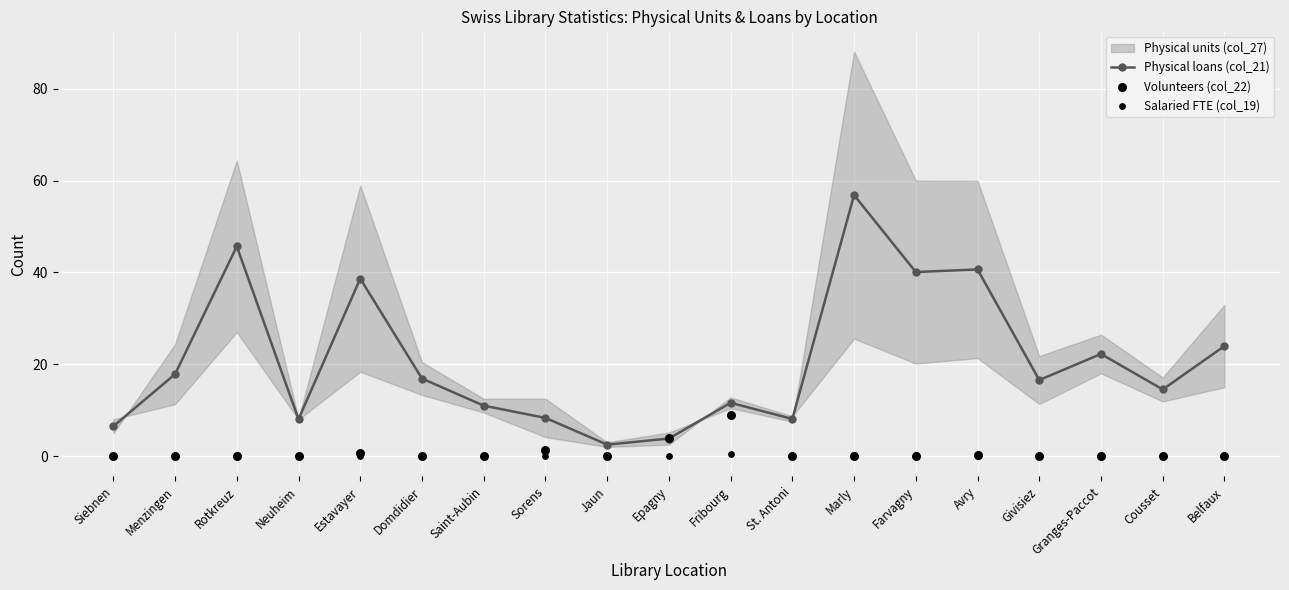

Which series has the largest total across all categories?

Physical loans (col_21)